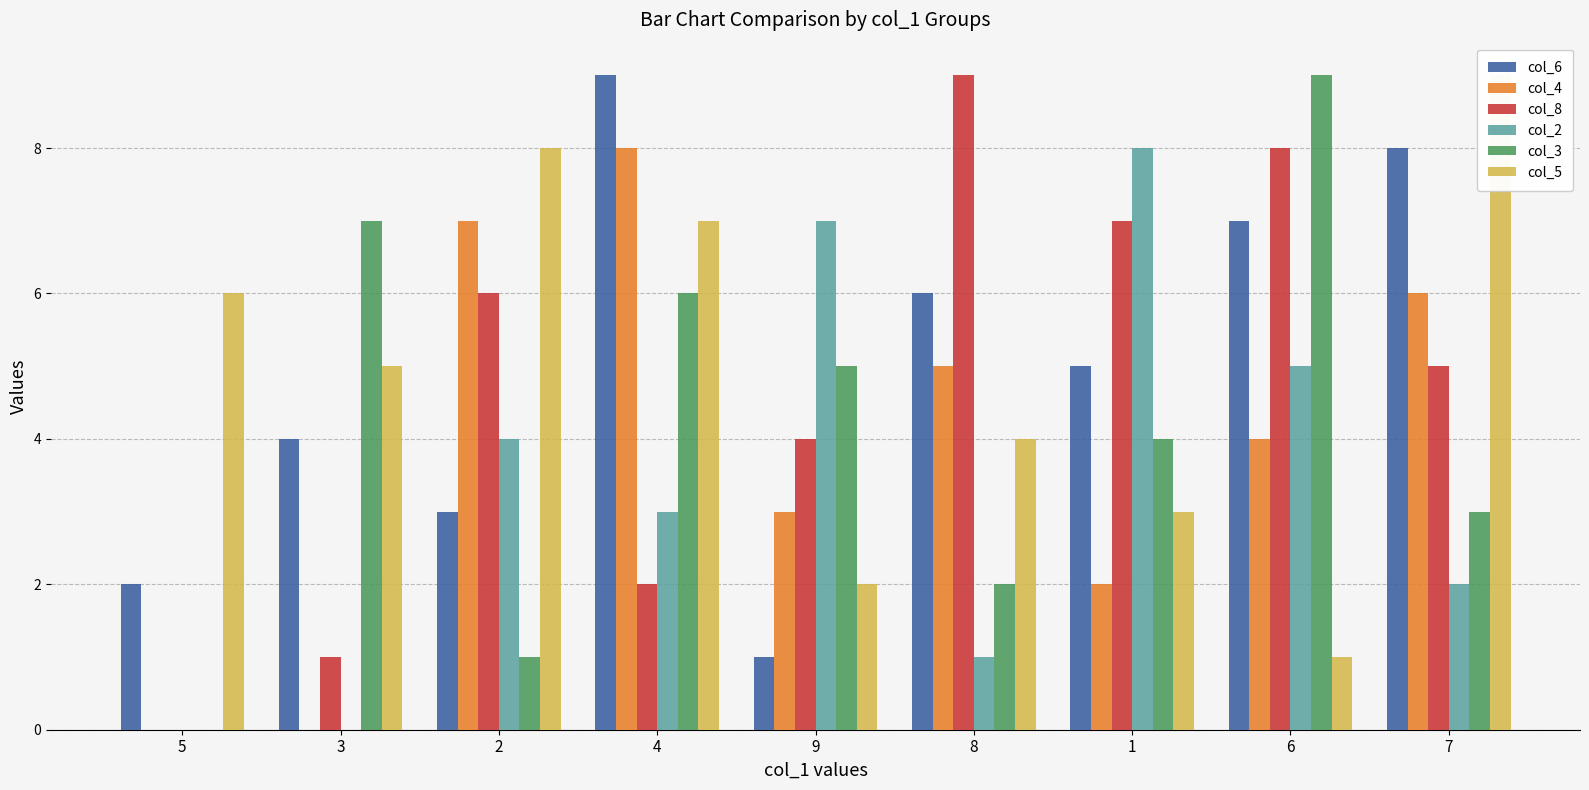

What is the average value of the col_8 series?

5